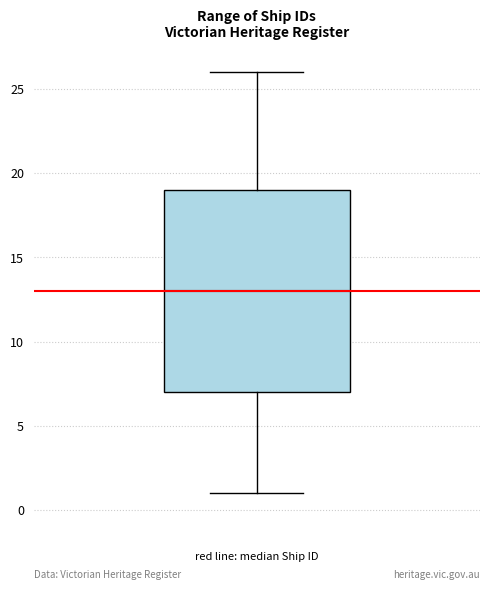

Read this box plot against the y-axis: the position of the median line, the range covered by the box, and the ends of both whiskers. The values are not printed on the chart, so give them approximately, as read against the axis.

median 13, box 7 to 19, whiskers 1 to 26